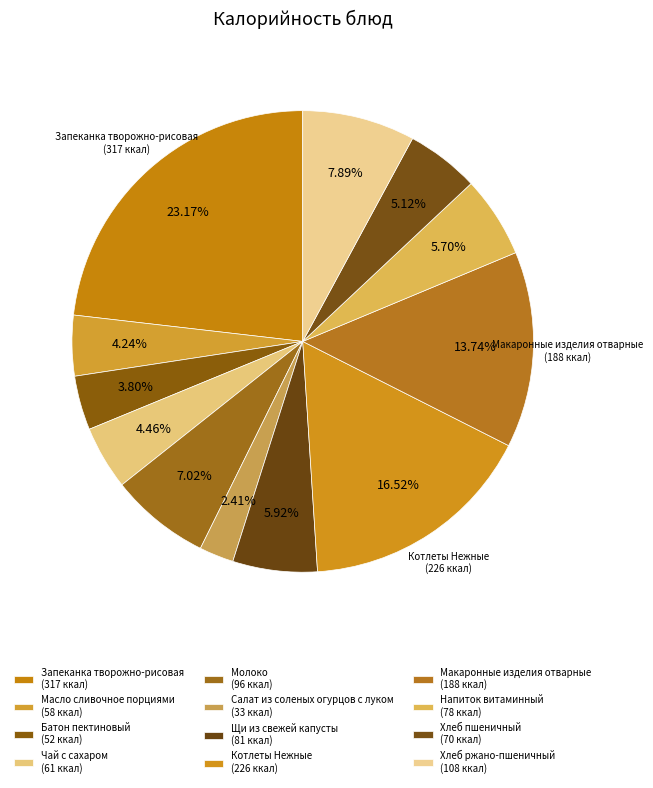

What is the largest slice in the pie chart?

Запеканка творожно-рисовая